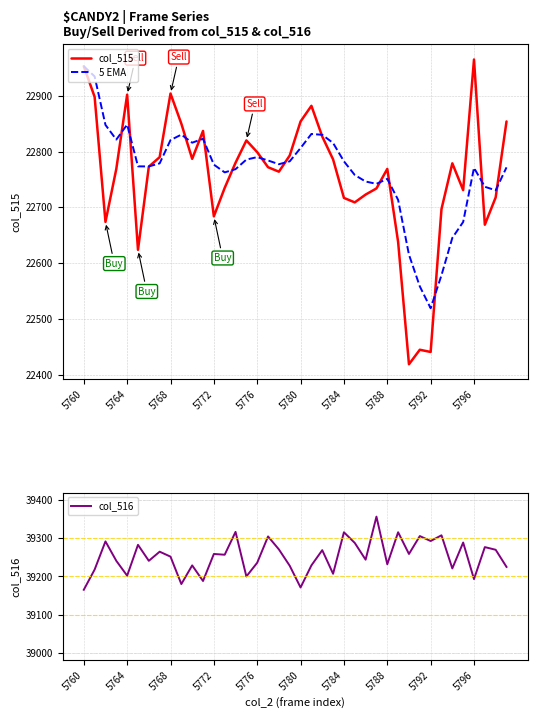

Count the number of data series in this chart.

3